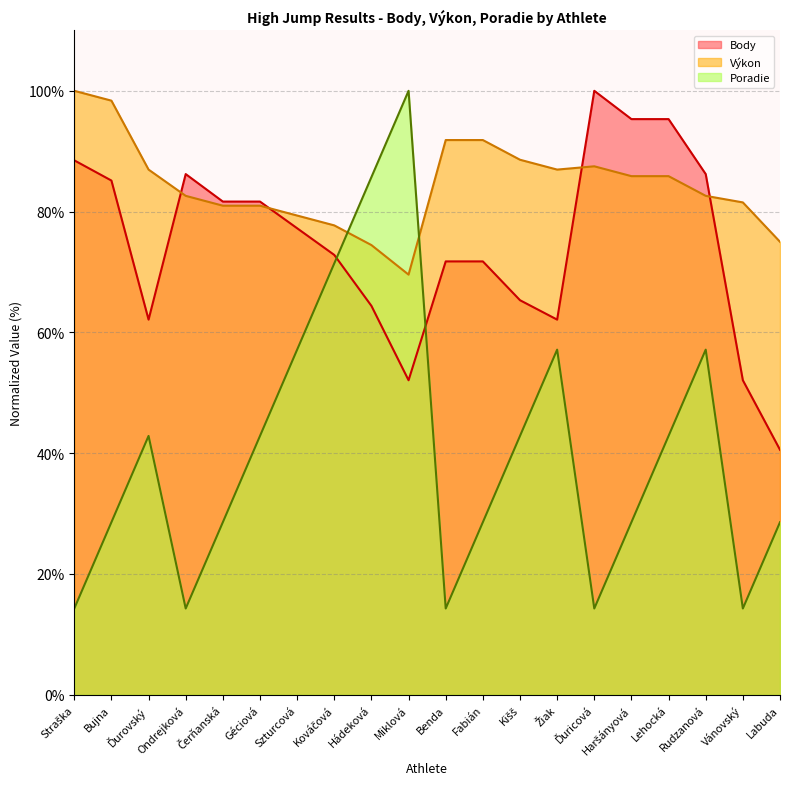

Rank the series at Rudzanová from lowest to highest value.

Poradie, Výkon, Body